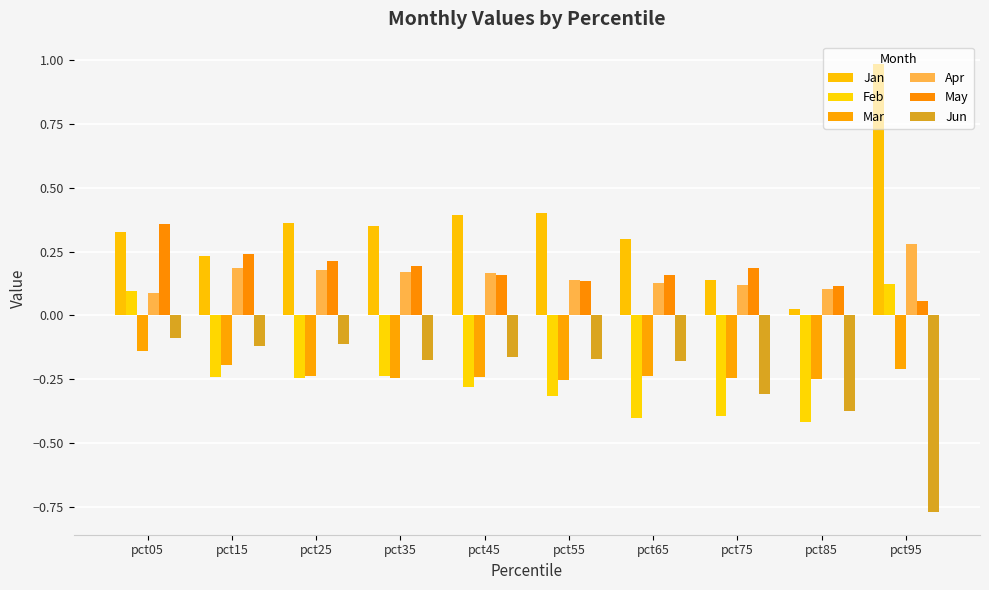

Does the chart contain any negative values?

Yes